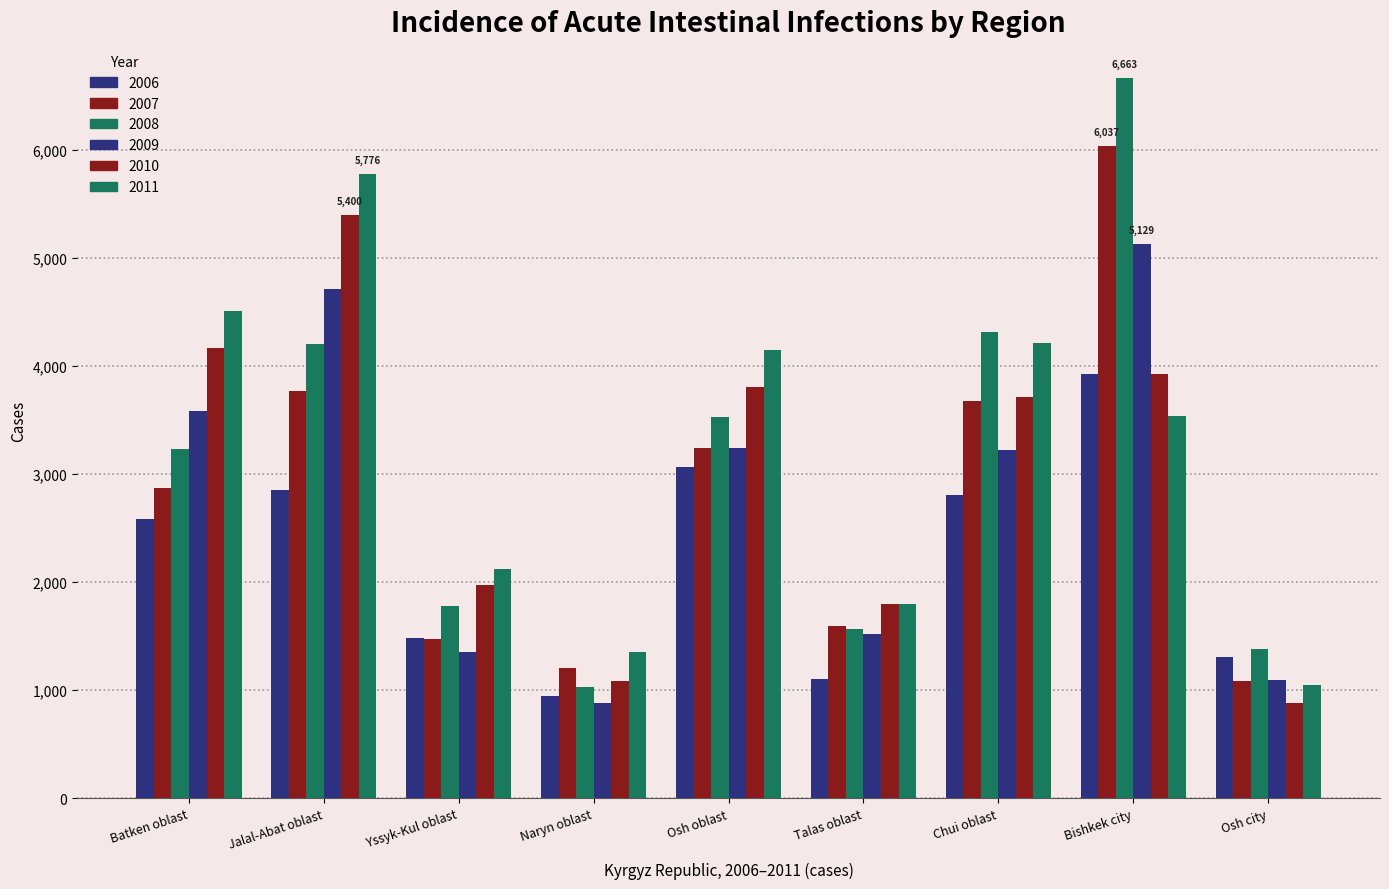

Rank the categories by 2008 value from lowest to highest.

Naryn oblast, Osh city, Talas oblast, Yssyk-Kul oblast, Batken oblast, Osh oblast, Jalal-Abat oblast, Chui oblast, Bishkek city